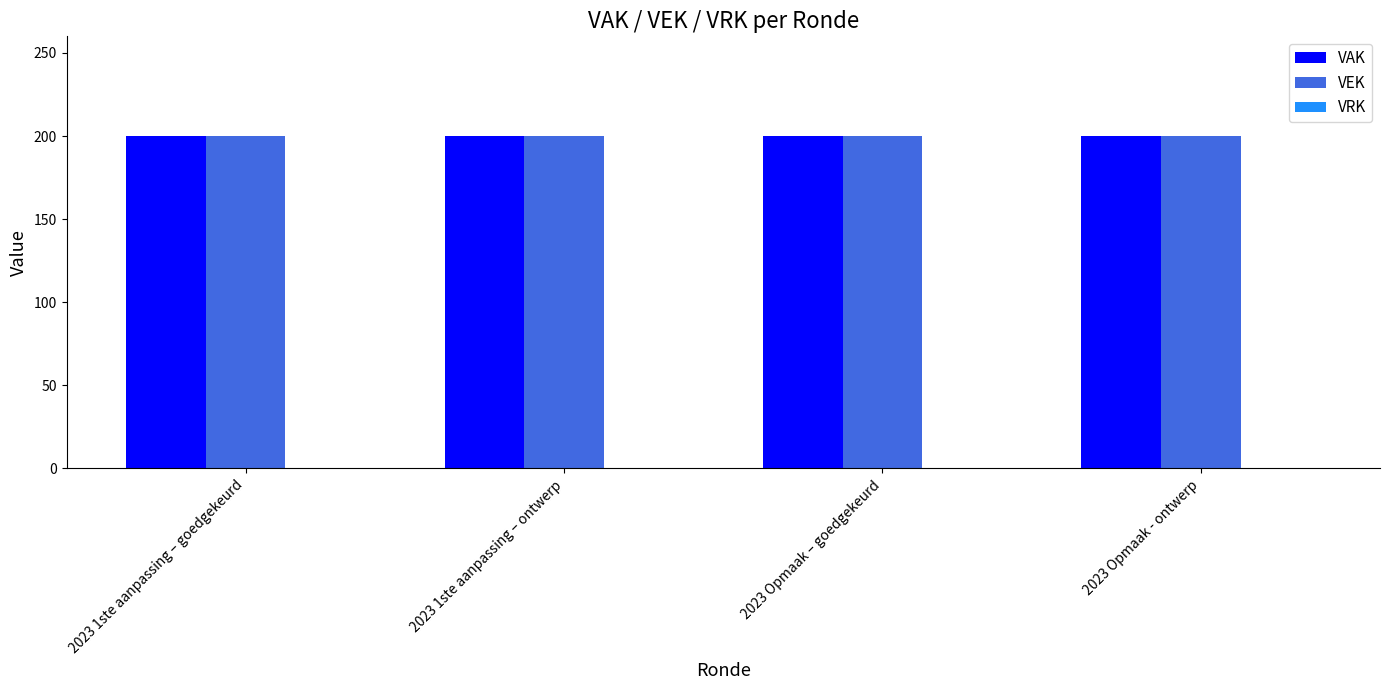

Is it true that VAK equals 200 at 2023 Opmaak - ontwerp?

True